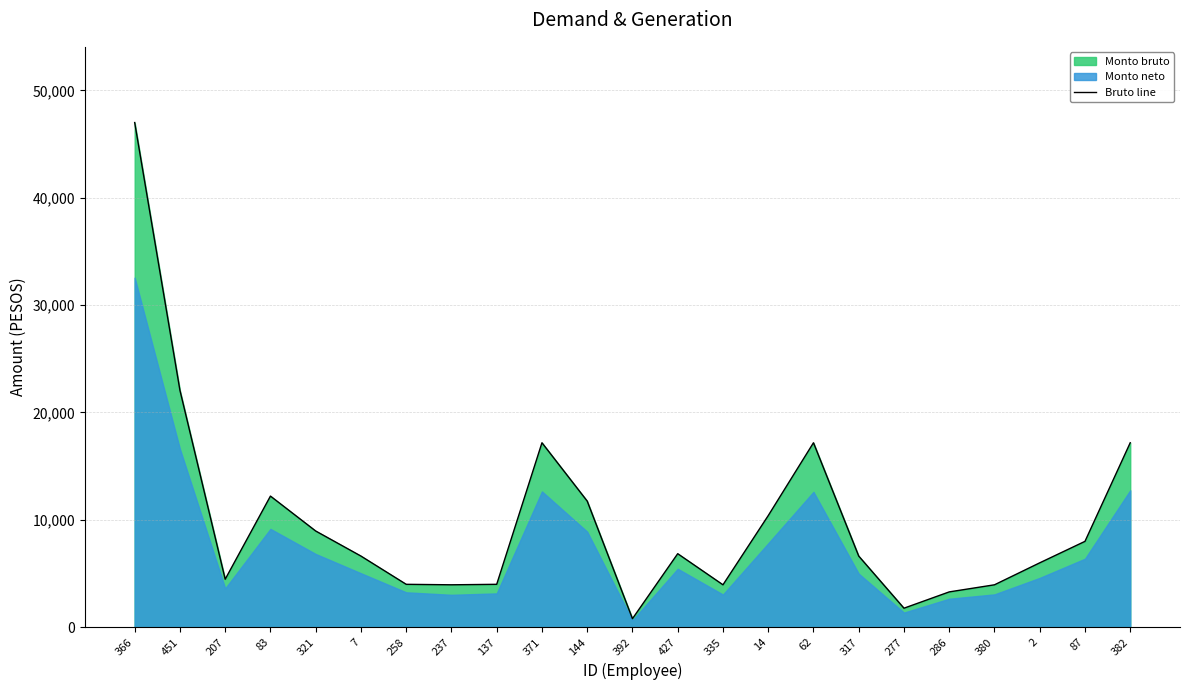

Is it true that the value at 2 is 6000.0?

True